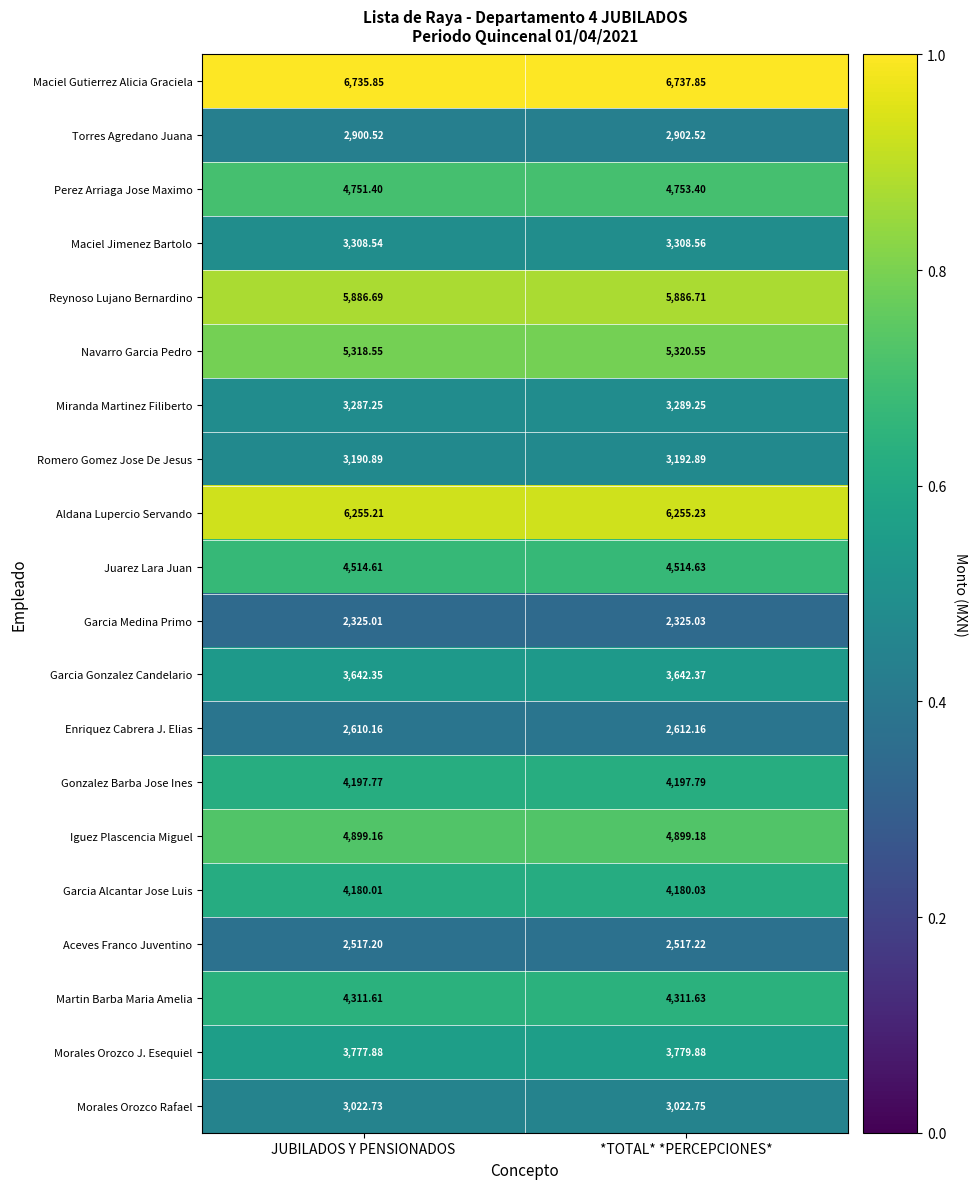

Where is Garcia Alcantar Jose Luis nearest to the value 4180?

JUBILADOS Y PENSIONADOS